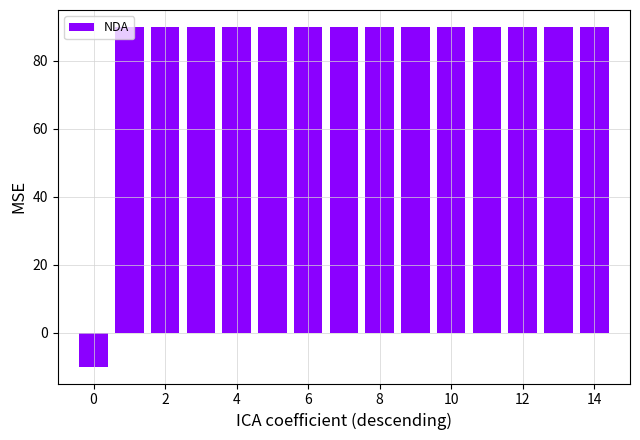

What is the difference between the maximum and minimum values?

100